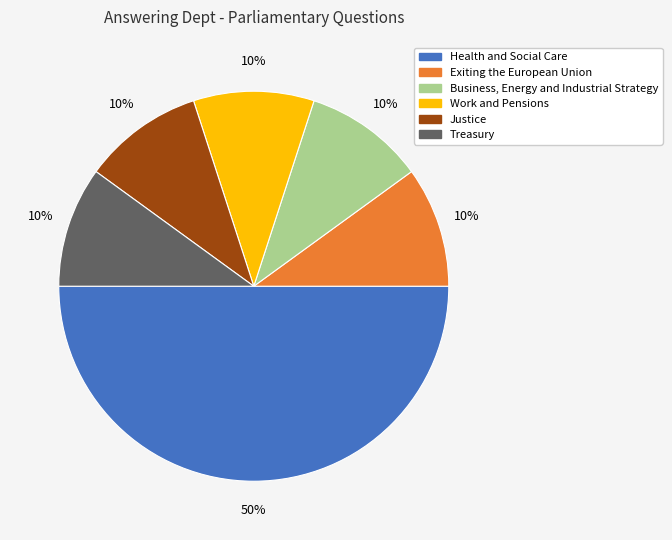

Which category has the biggest portion of the pie?

Health and Social Care